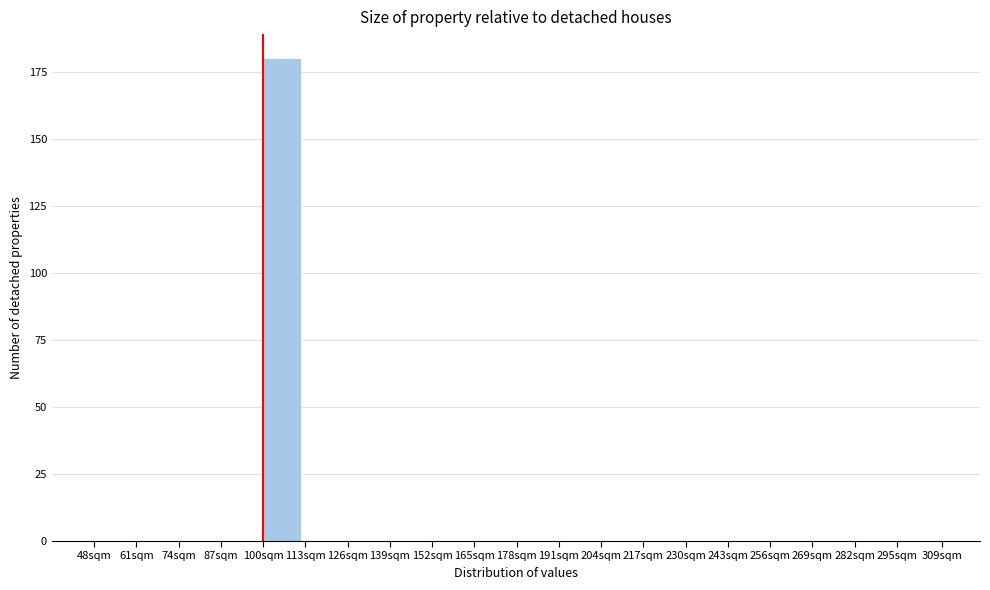

Reading right to left, transcribe all the data shown in this chart.

295sqm=0	282sqm=0	269sqm=0	256sqm=0	243sqm=0	230sqm=0	217sqm=0	204sqm=0	191sqm=0	178sqm=0	165sqm=0	152sqm=0	139sqm=0	126sqm=0	113sqm=0	100sqm=180	87sqm=0	74sqm=0	61sqm=0	48sqm=0